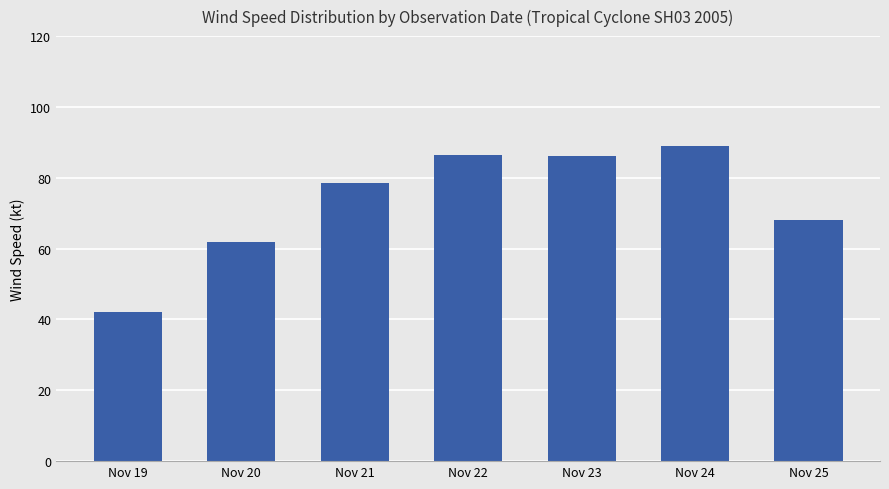

What is the change in value from Nov 21 to Nov 22?

+8.0